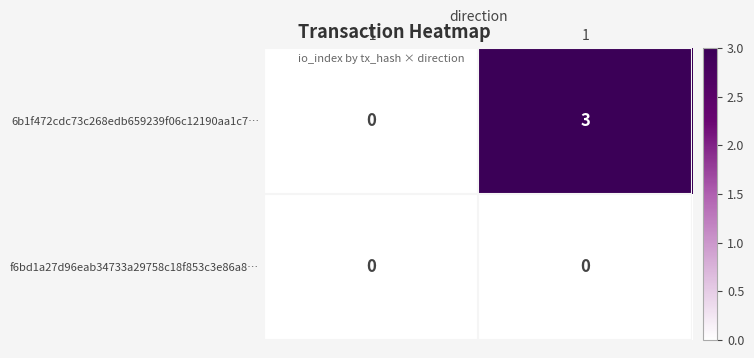

At 1, list the series in order from largest to smallest.

6b1f472cdc73c268edb659239f06c12190aa1c7…, f6bd1a27d96eab34733a29758c18f853c3e86a8…